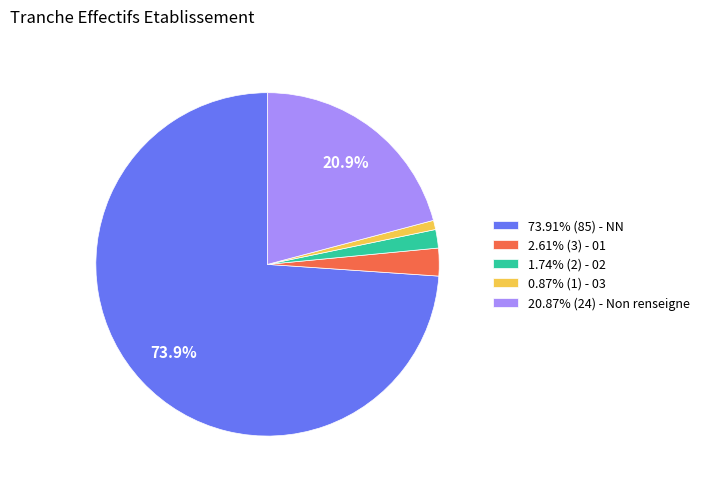

What is the ratio of the value at 20.87% (24) - Non renseigne to the value at 73.91% (85) - NN?

0.3